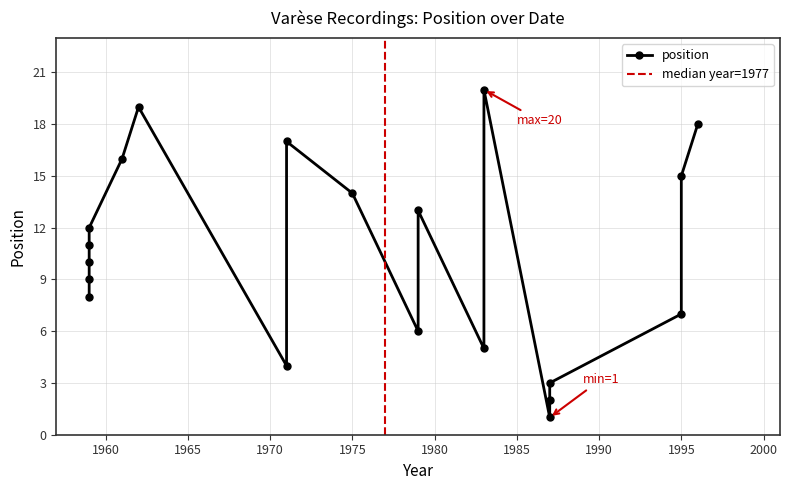

List the labels in order of value, smallest first.

1987, 1987, 1987, 1971, 1983, 1979, 1995, 1959, 1959, 1959, 1959, 1959, 1979, 1975, 1995, 1961, 1971, 1996, 1962, 1983